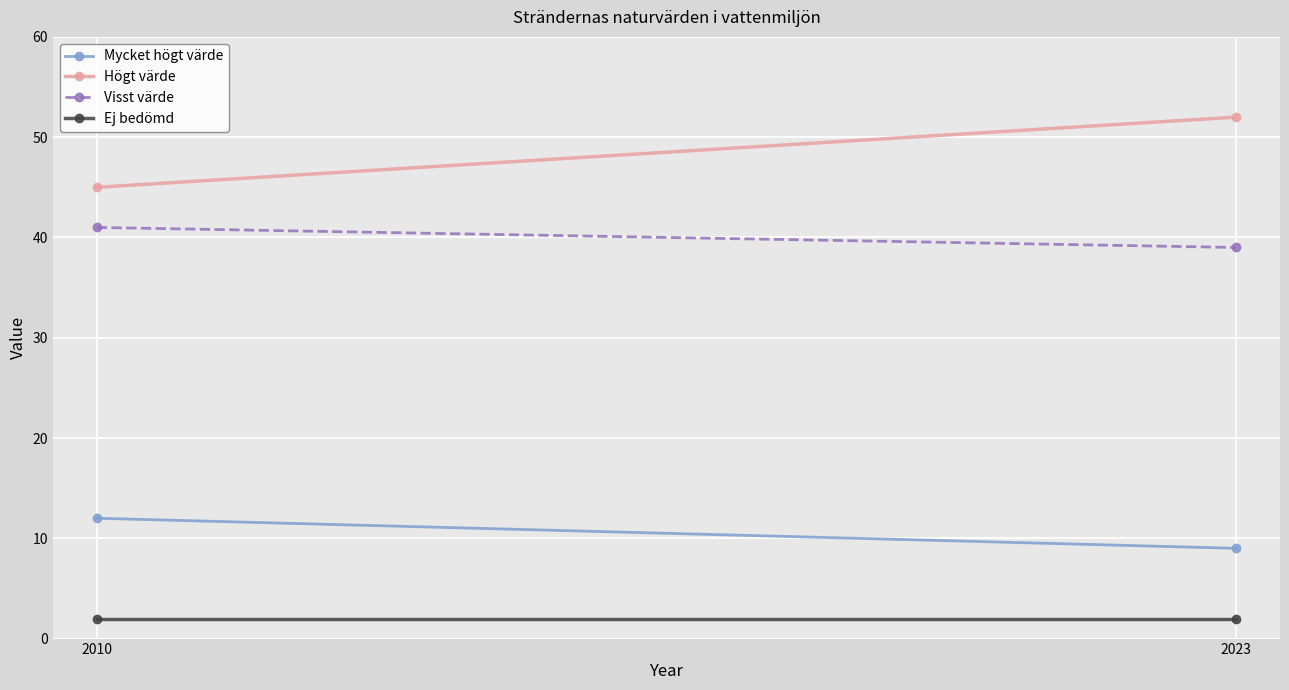

Between 2023 and 2010, which is larger?

2010